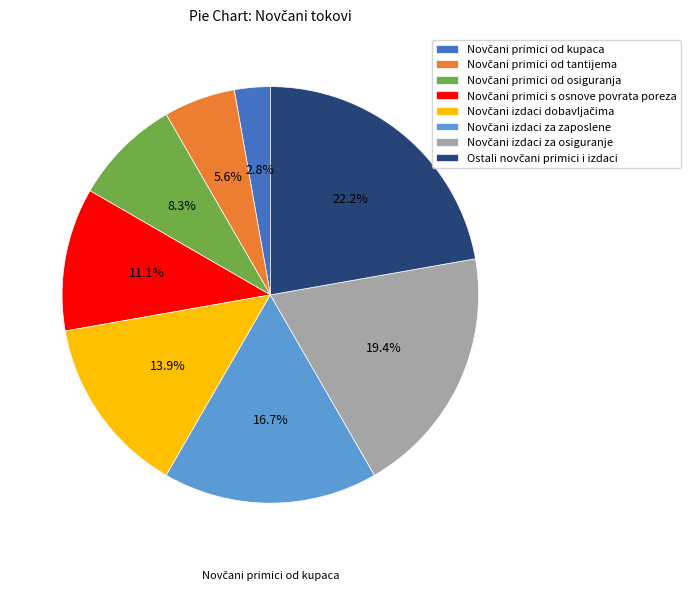

Does any single category account for the majority?

No